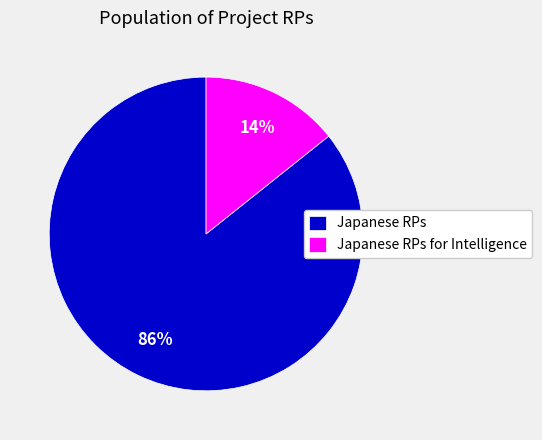

Which category has the biggest portion of the pie?

Japanese RPs